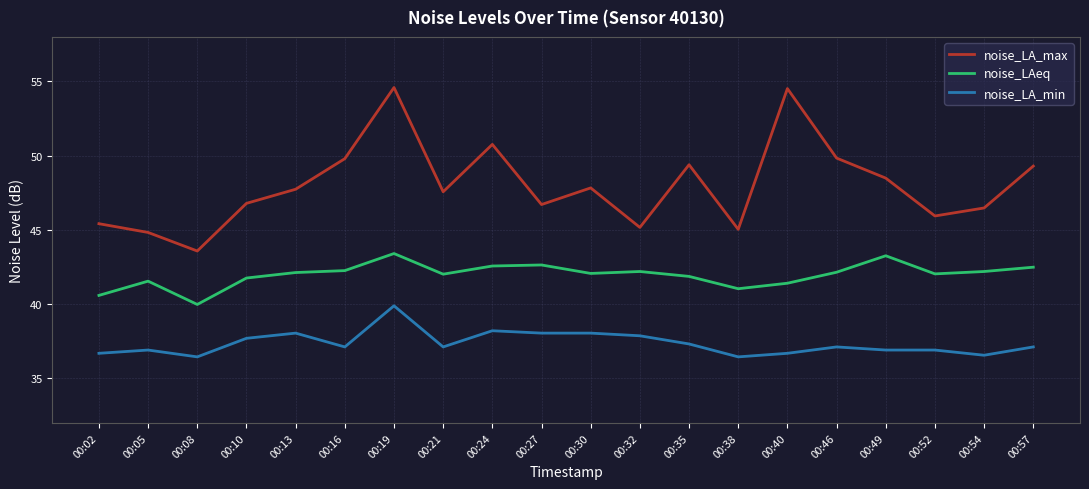

What is the maximum value shown in the chart?

54.6